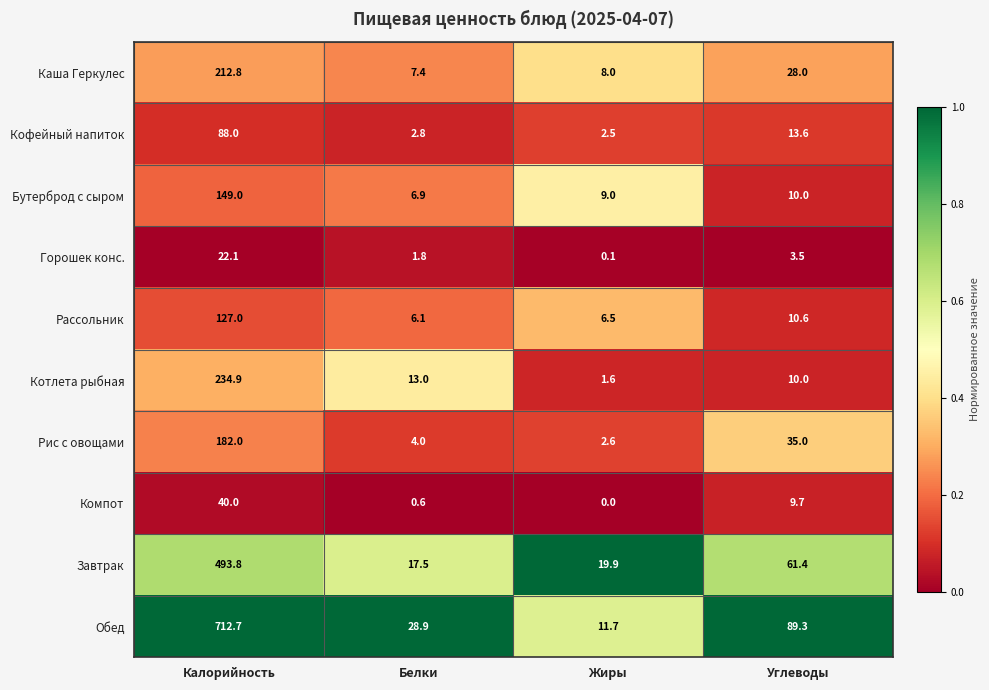

Which category has the highest value across all series?

Калорийность